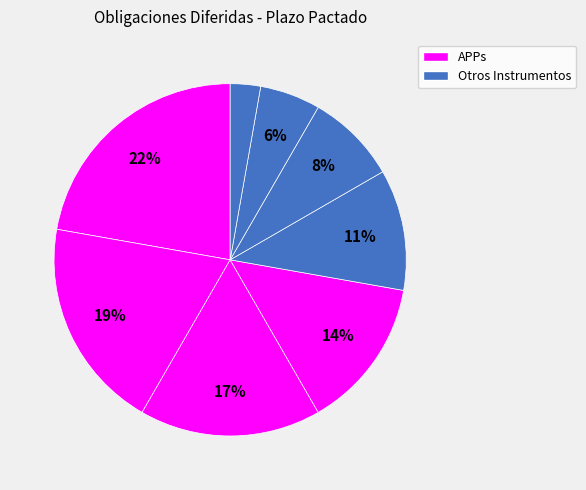

How many slices are in this pie chart?

8